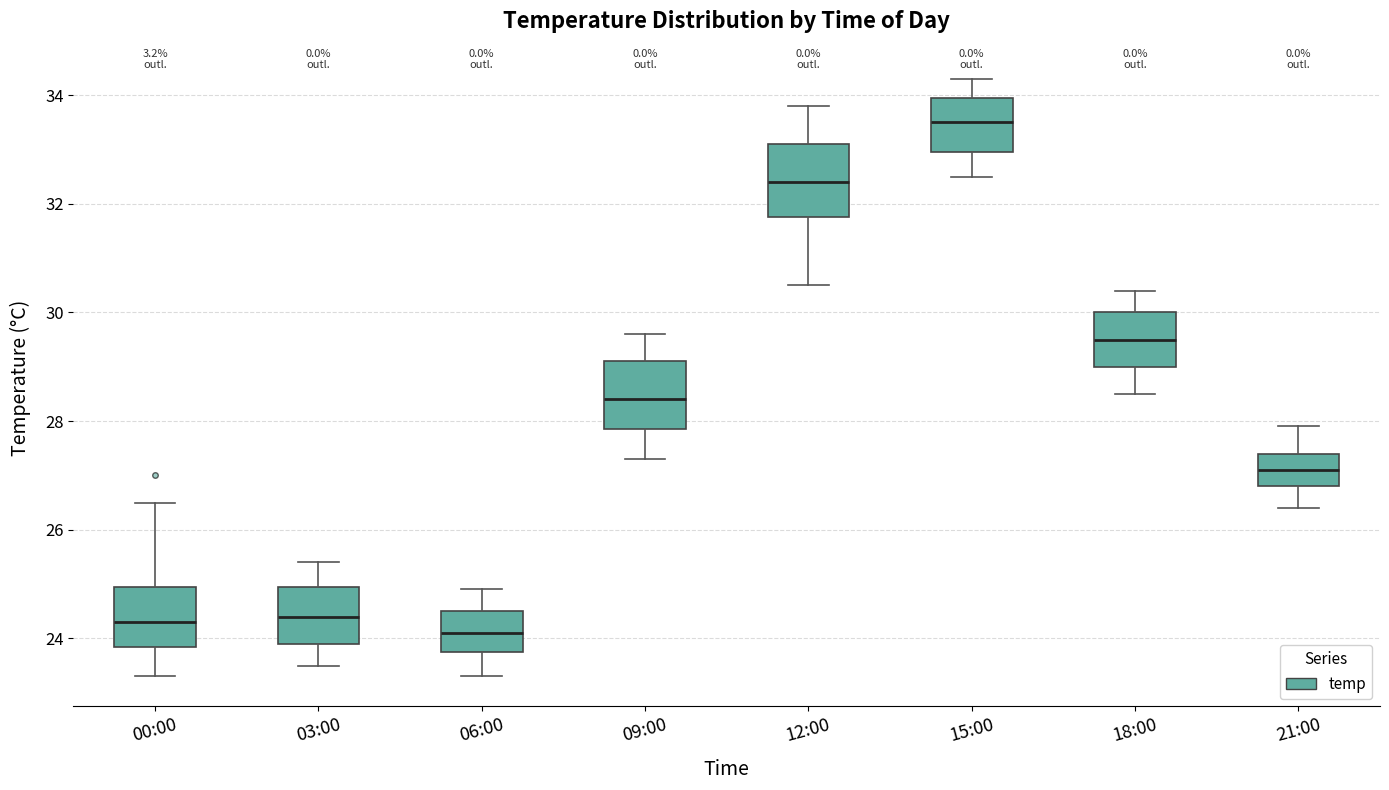

Reading left to right, read every box against the y-axis: the position of its median line, the range the box covers, and the ends of its whiskers. The values are not printed on the chart, so give them approximately, as read against the axis.

00:00: median 24.4, box 23.8 to 25.0, whiskers 23.4 to 26.6
03:00: median 24.4, box 24.0 to 25.0, whiskers 23.6 to 25.4
06:00: median 24.2, box 23.8 to 24.6, whiskers 23.4 to 25.0
09:00: median 28.4, box 27.8 to 29.2, whiskers 27.4 to 29.6
12:00: median 32.4, box 31.8 to 33.2, whiskers 30.6 to 33.8
15:00: median 33.6, box 33.0 to 34.0, whiskers 32.6 to 34.4
18:00: median 29.6, box 29.0 to 30.0, whiskers 28.6 to 30.4
21:00: median 27.2, box 26.8 to 27.4, whiskers 26.4 to 28.0